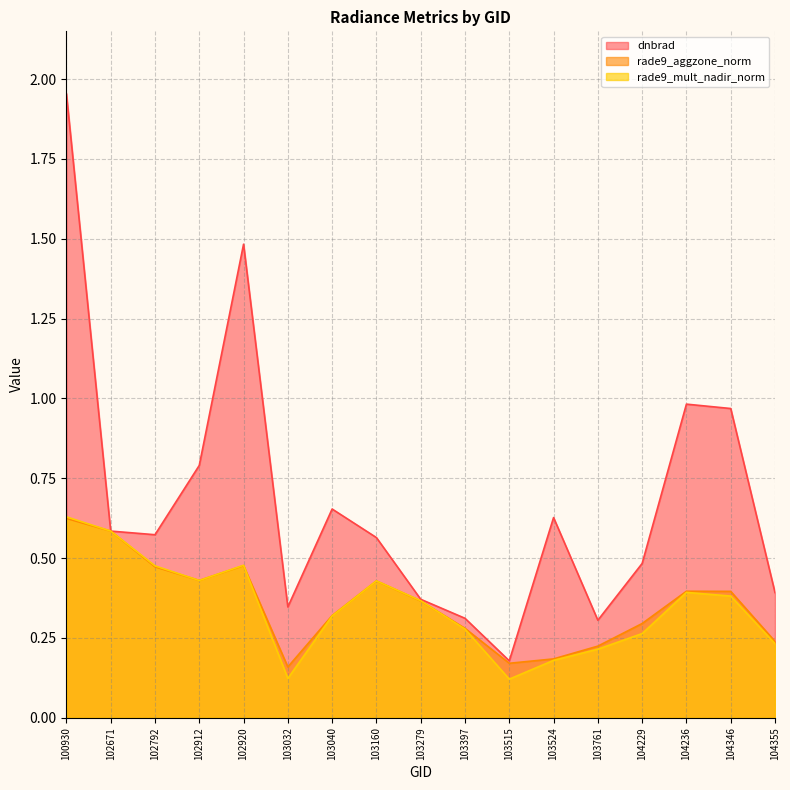

How many categories are shown in the chart?

17